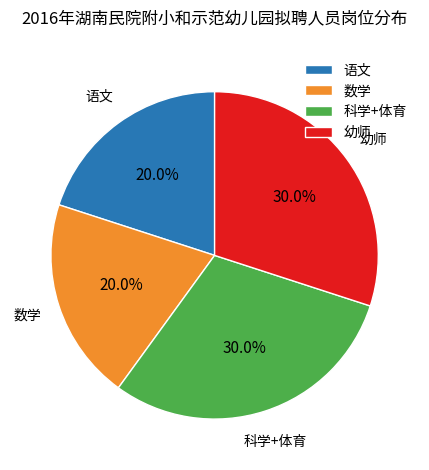

Which has a higher value, 数学 or 幼师?

幼师